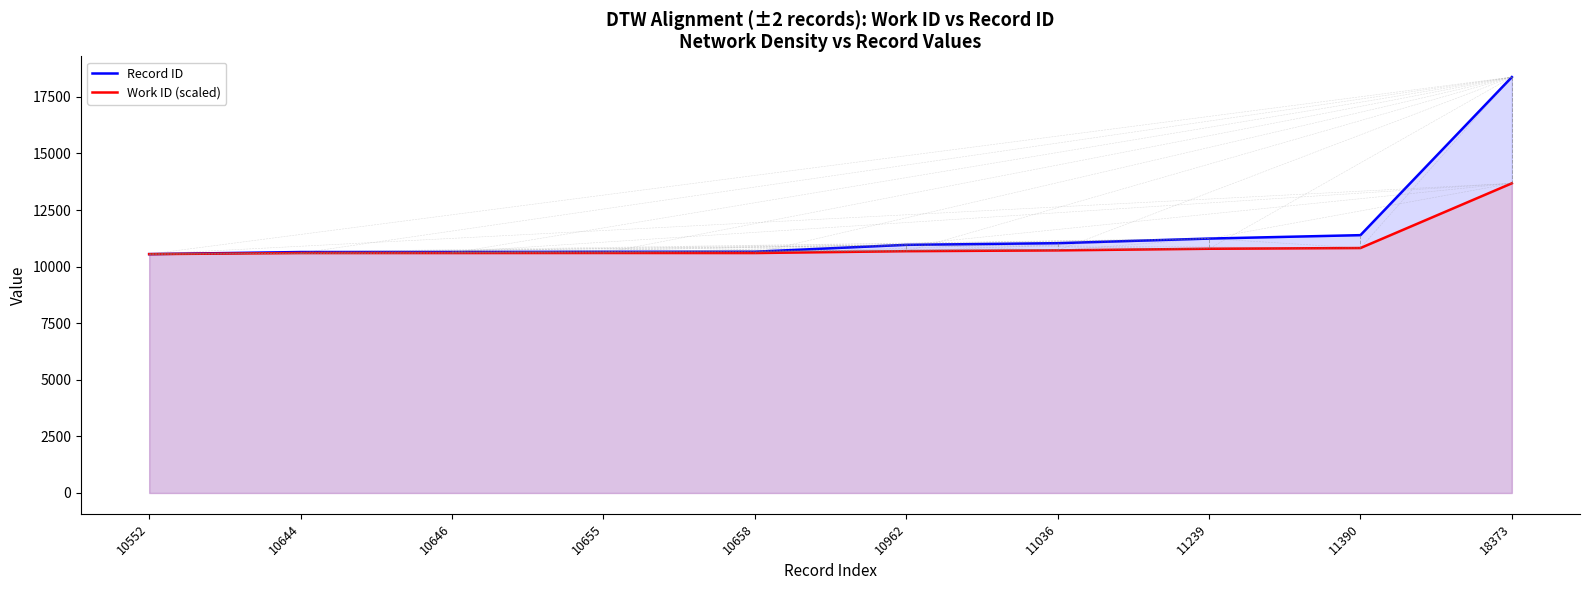

True or false: Work ID (scaled) has a value of 16126.2 at 11239.

False